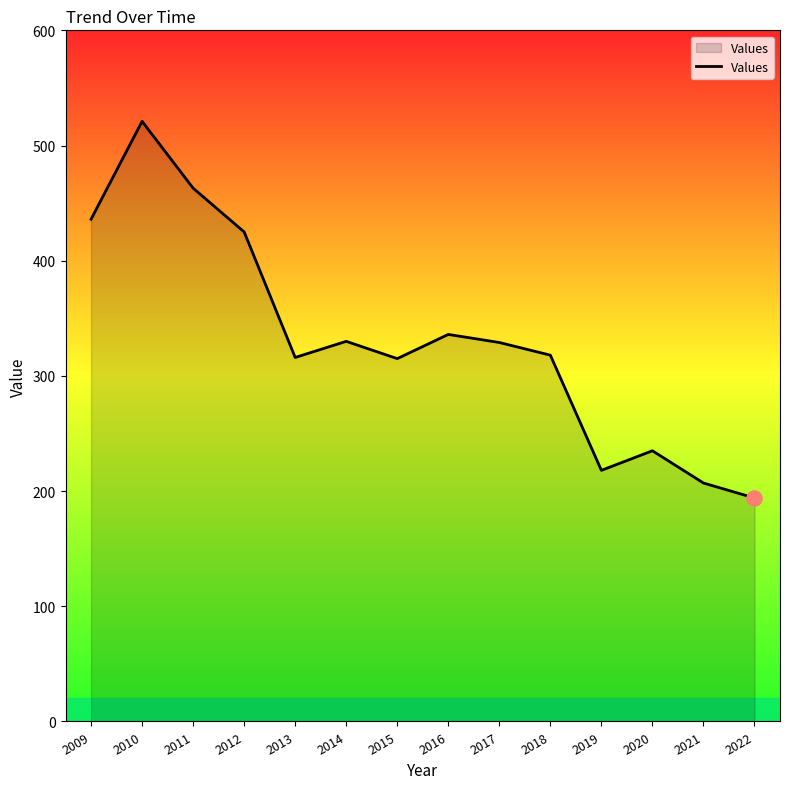

What is the change in value from 2012 to 2015?

-110